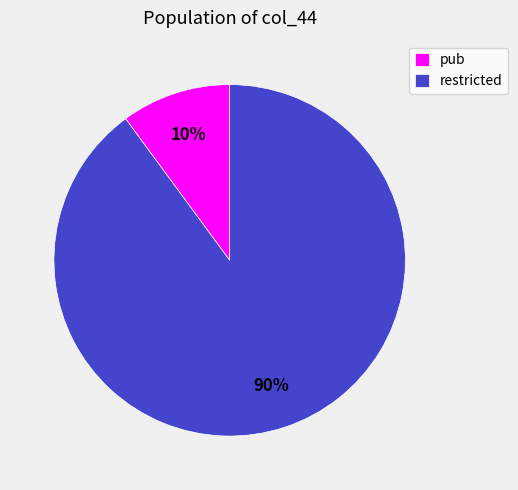

To the nearest percent, what is the difference between the largest and smallest slice percentages?

80%